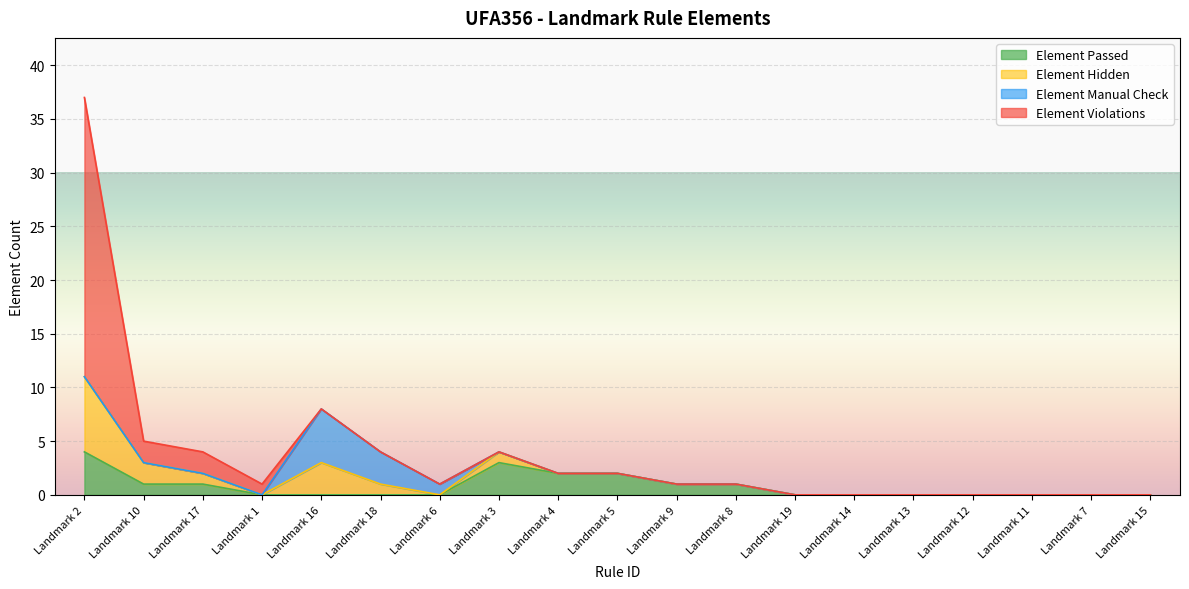

How many lines are shown in the chart?

4